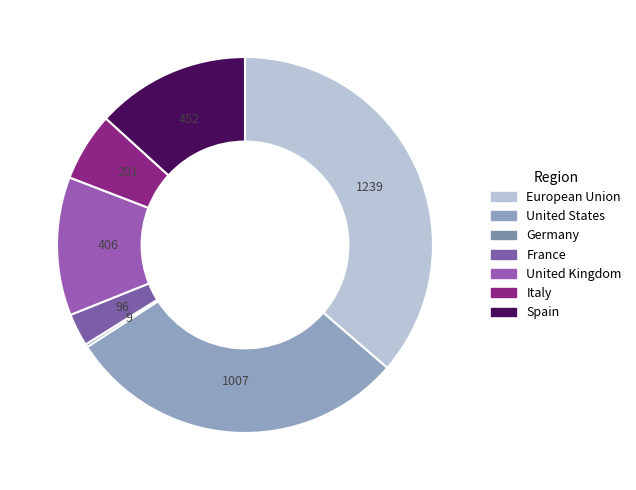

Is it true that France is 3% of the pie?

True